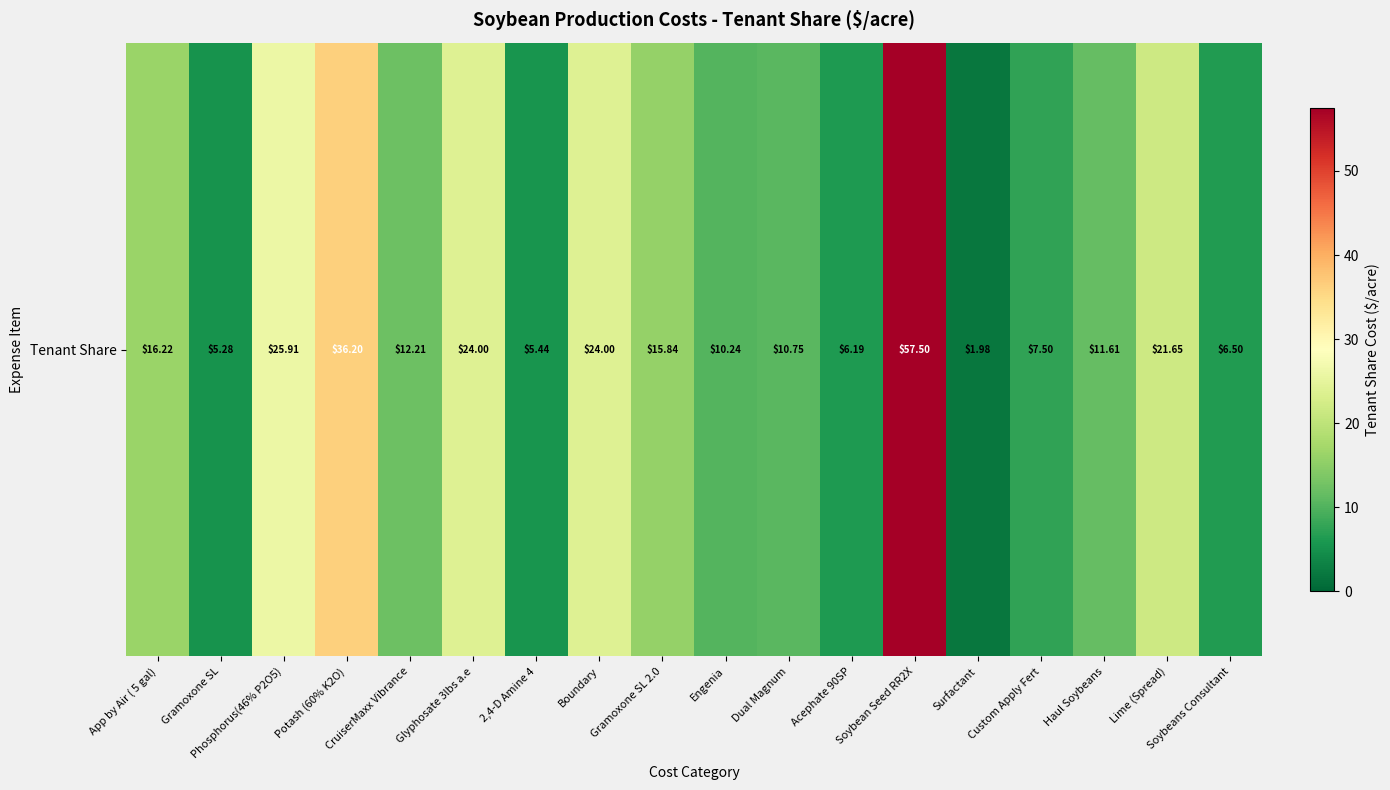

What is the difference between the values at Acephate 90SP and Dual Magnum?

4.6